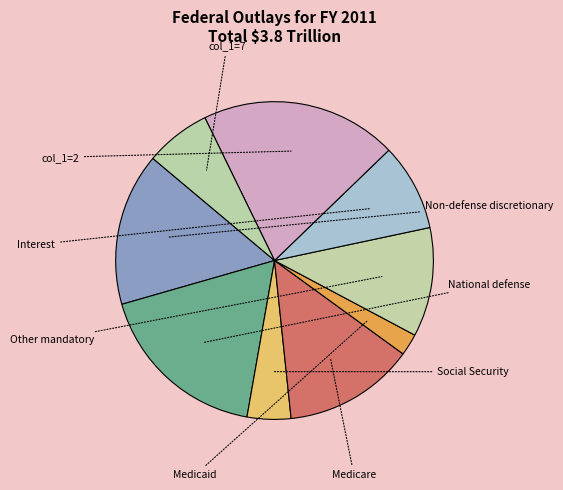

Does any single category account for the majority?

No